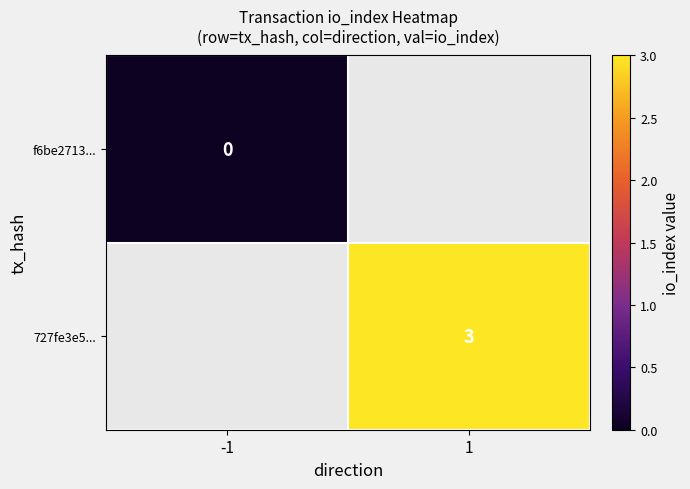

The 727fe3e5... series shows 1 at 1. True or false?

False